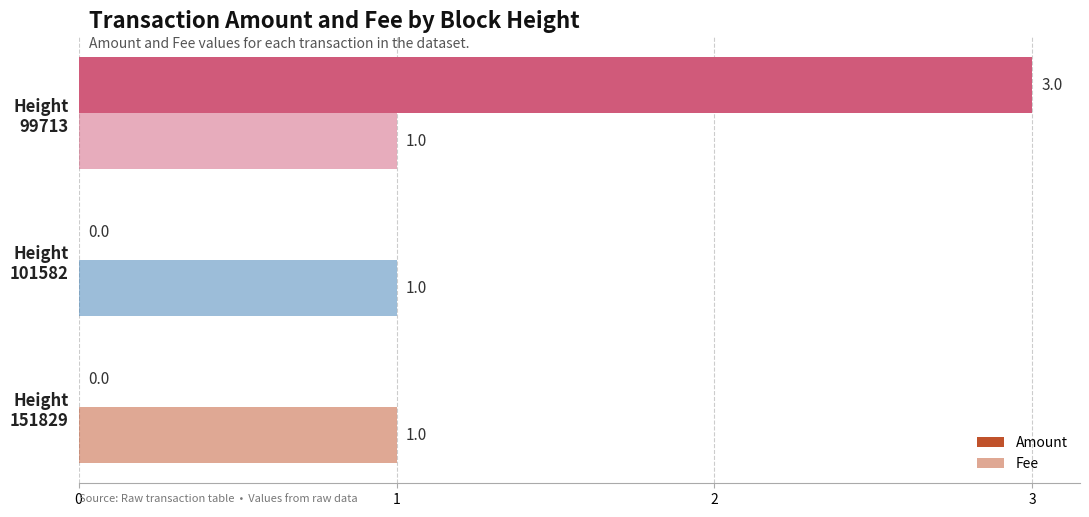

What is the difference between the maximum and minimum values in the Amount series?

3.0